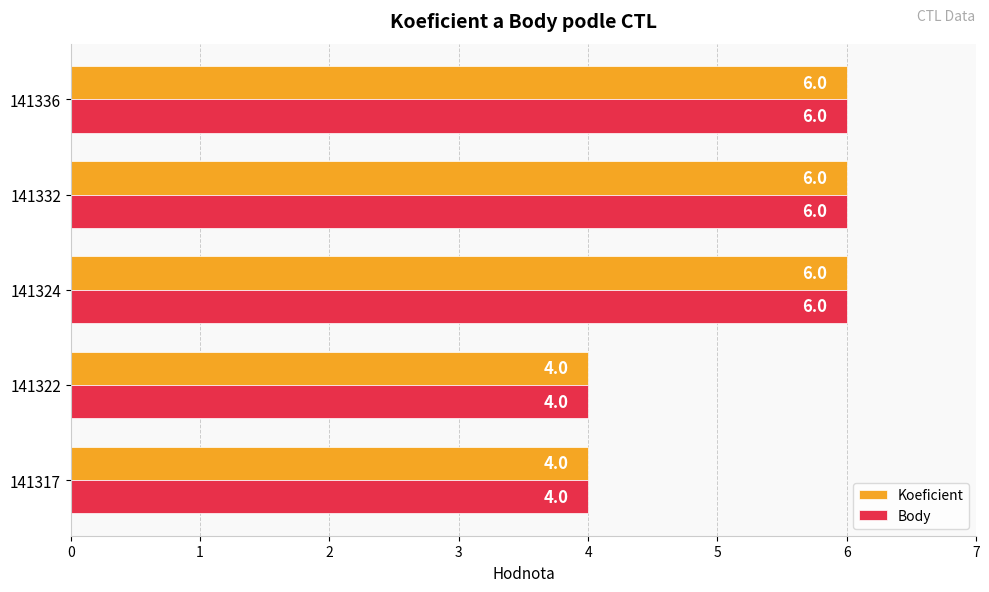

What is the sum of the Body values at 141317 and 141336?

10